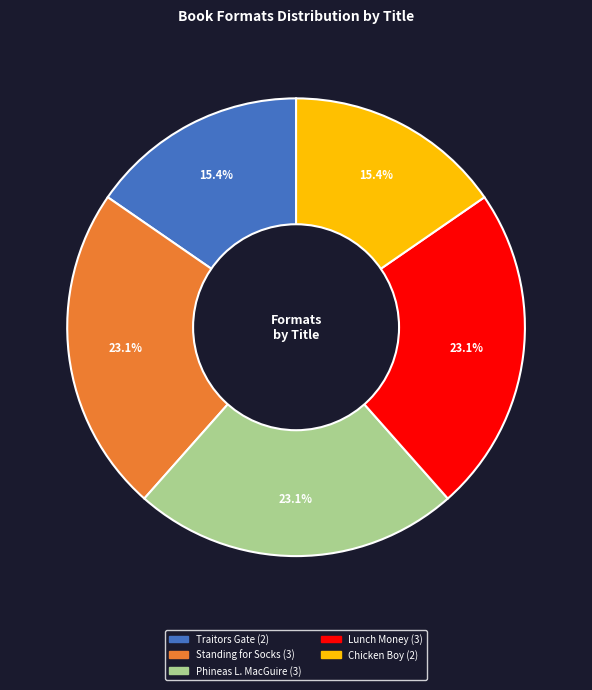

The Standing for Socks slice represents 23% of the pie. True or false?

True